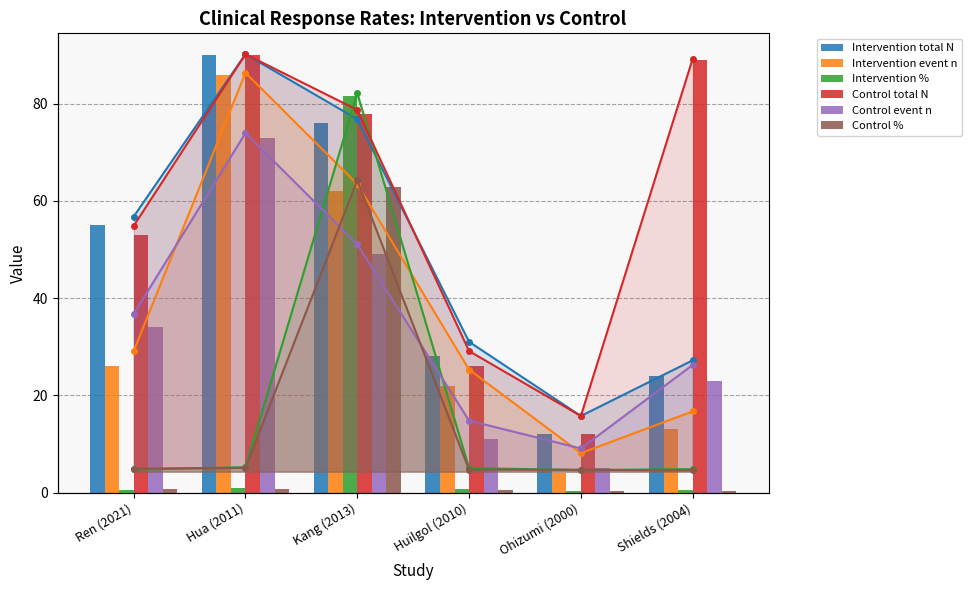

Is the value of Control % at Ohizumi (2000) greater than the value of Control event n at Kang (2013)?

No